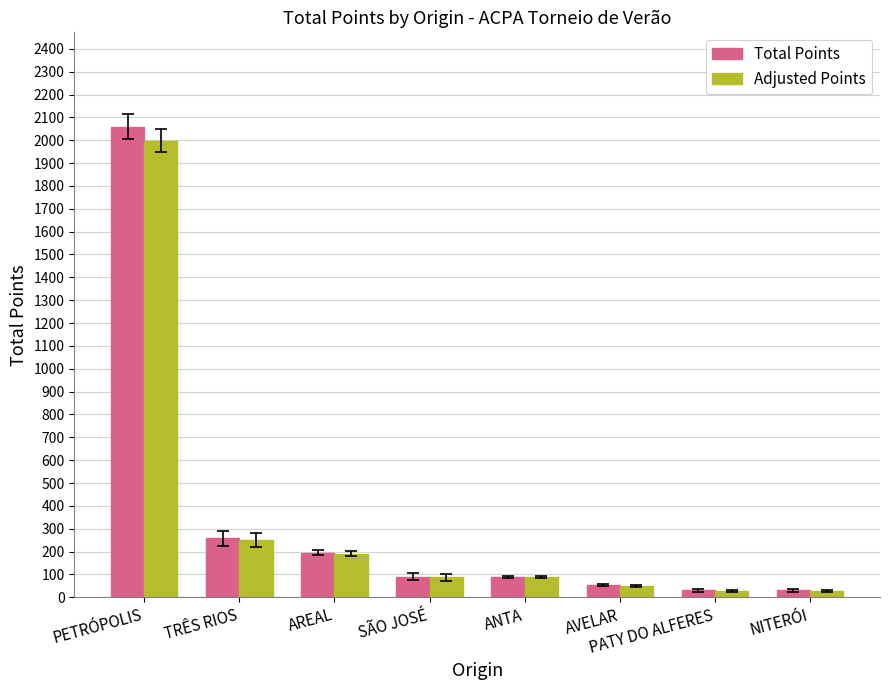

What is the average value of the Adjusted Points series?

340.5